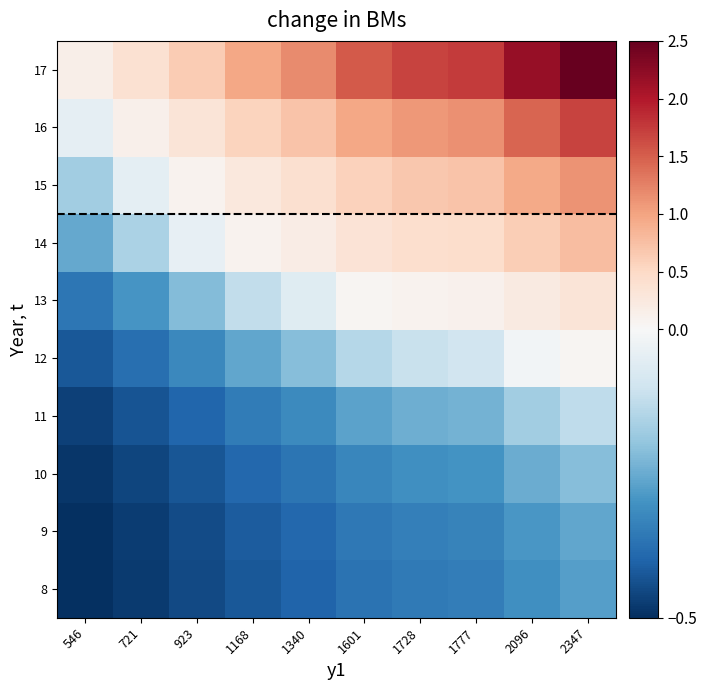

Reading right to left, extract all data points from this chart.

8: 2347=-0.3	2096=-0.3	1777=-0.3	1728=-0.4	1601=-0.4	1340=-0.4	1168=-0.4	923=-0.5	721=-0.5	546=-0.5
9: 2347=-0.3	2096=-0.3	1777=-0.3	1728=-0.3	1601=-0.4	1340=-0.4	1168=-0.4	923=-0.4	721=-0.5	546=-0.5
10: 2347=-0.2	2096=-0.2	1777=-0.3	1728=-0.3	1601=-0.3	1340=-0.4	1168=-0.4	923=-0.4	721=-0.5	546=-0.5
11: 2347=-0.1	2096=-0.2	1777=-0.2	1728=-0.2	1601=-0.3	1340=-0.3	1168=-0.3	923=-0.4	721=-0.4	546=-0.5
12: 2347=0.1	2096=-0.0	1777=-0.1	1728=-0.1	1601=-0.1	1340=-0.2	1168=-0.3	923=-0.3	721=-0.4	546=-0.4
13: 2347=0.3	2096=0.2	1777=0.1	1728=0.1	1601=0.0	1340=-0.1	1168=-0.1	923=-0.2	721=-0.3	546=-0.4
14: 2347=0.8	2096=0.6	1777=0.4	1728=0.4	1601=0.3	1340=0.2	1168=0.1	923=-0.0	721=-0.2	546=-0.3
15: 2347=1.1	2096=0.9	1777=0.7	1728=0.7	1601=0.6	1340=0.4	1168=0.3	923=0.1	721=-0.0	546=-0.2
16: 2347=1.7	2096=1.4	1777=1.1	1728=1.1	1601=1.0	1340=0.7	1168=0.6	923=0.3	721=0.1	546=-0.0
17: 2347=2.5	2096=2.2	1777=1.8	1728=1.7	1601=1.5	1340=1.2	1168=1.0	923=0.6	721=0.4	546=0.1